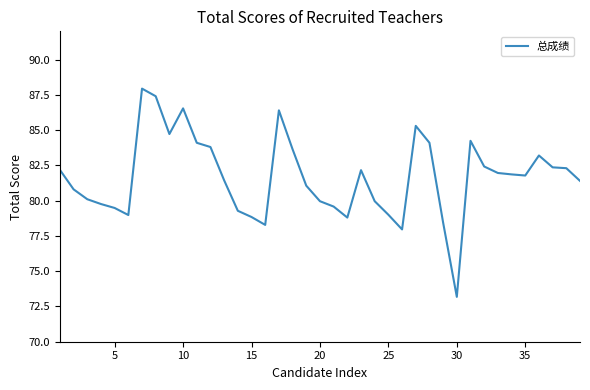

What is the maximum value shown in the chart?

87.9